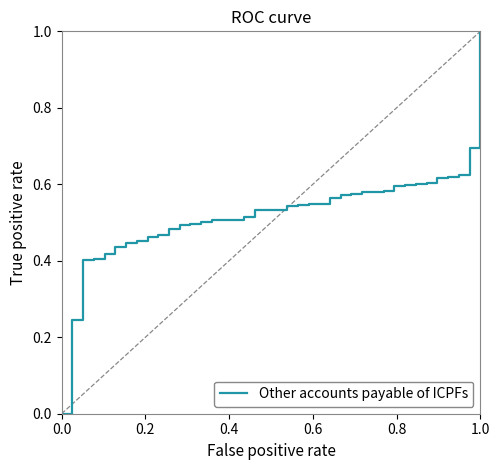

What is the difference between the maximum and minimum values?

1.0